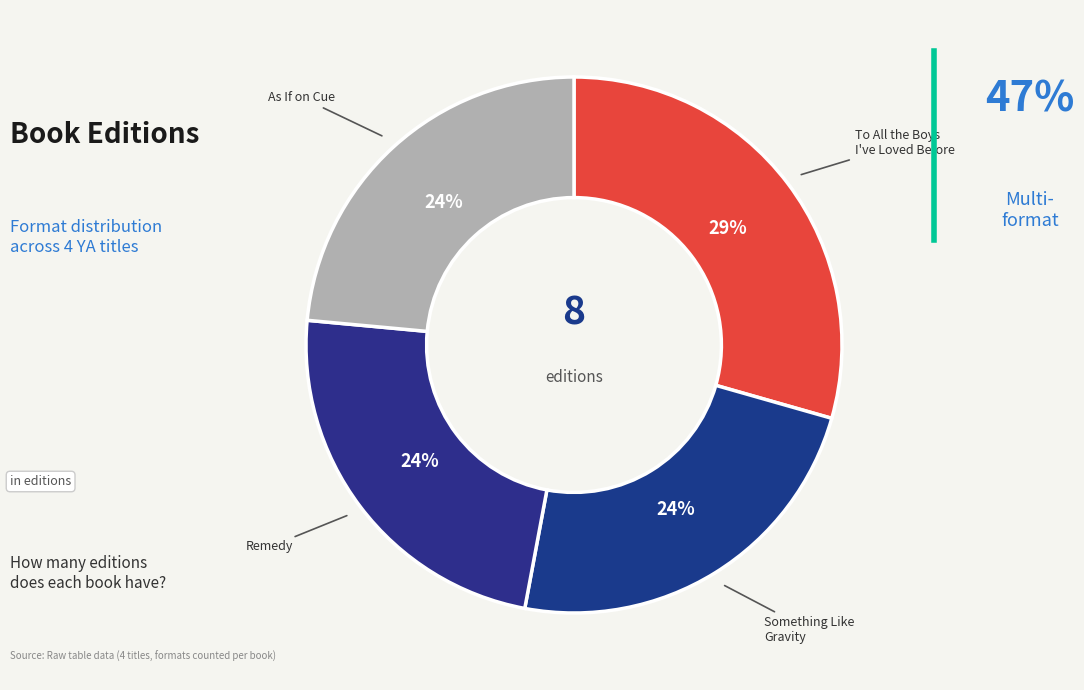

Rank the categories by value from highest to lowest.

To All the Boys I've Loved Before, Something Like Gravity, Remedy, As If on Cue